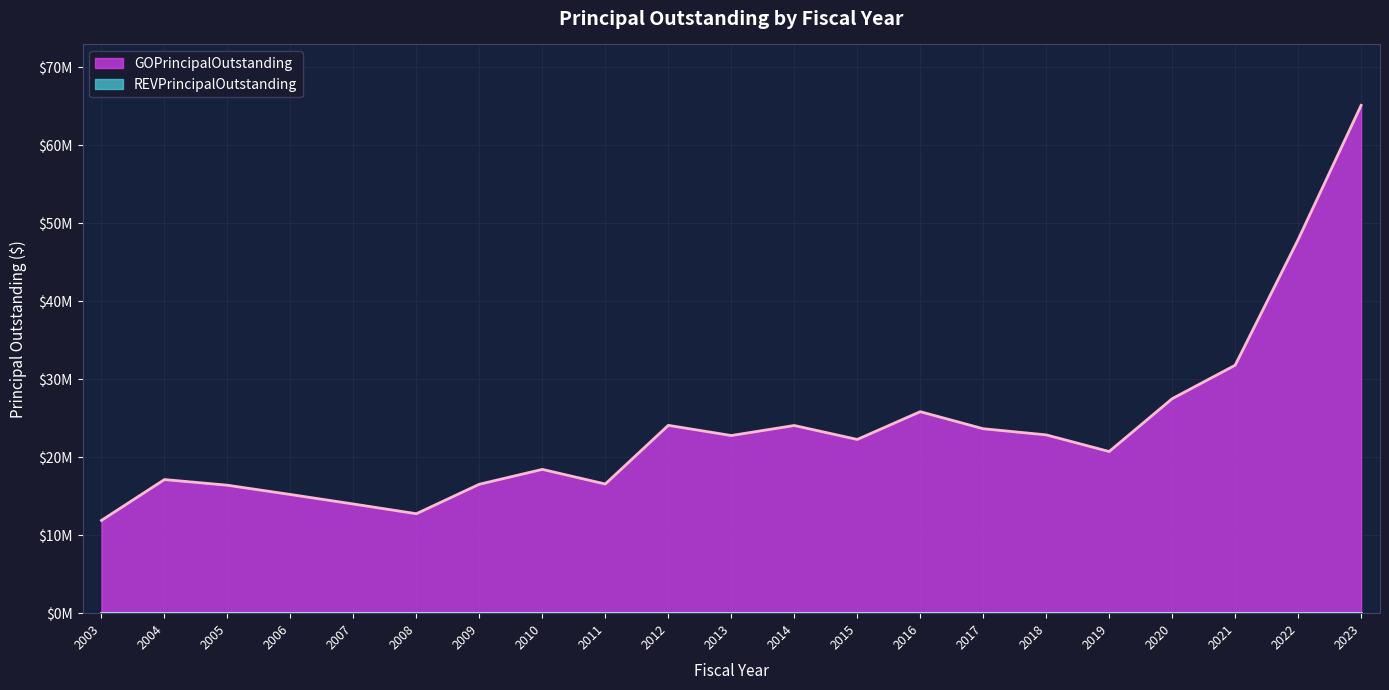

Rank the categories by value from lowest to highest.

2003, 2008, 2007, 2006, 2005, 2009, 2011, 2004, 2010, 2019, 2015, 2013, 2018, 2017, 2014, 2012, 2016, 2020, 2021, 2022, 2023